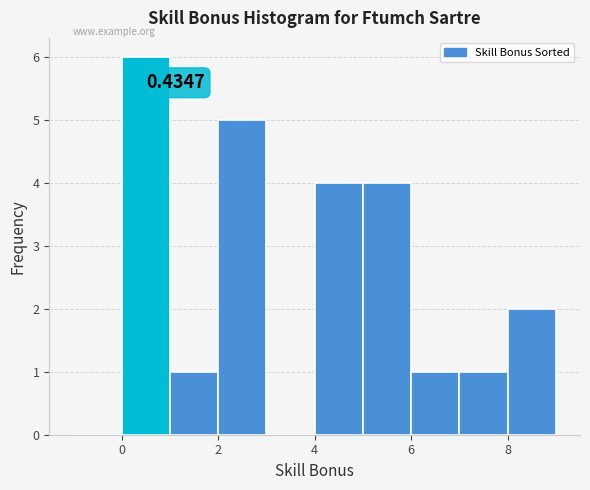

Over which range of the x-axis is the bar tallest?

0 to 1